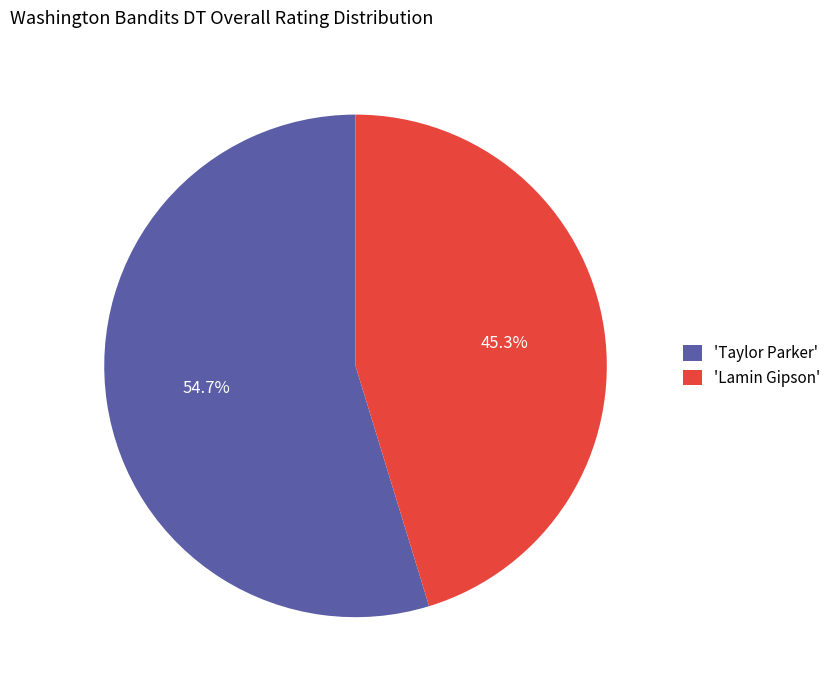

Approximately how many times larger is the value at 'Lamin Gipson' compared to 'Taylor Parker'?

0.8